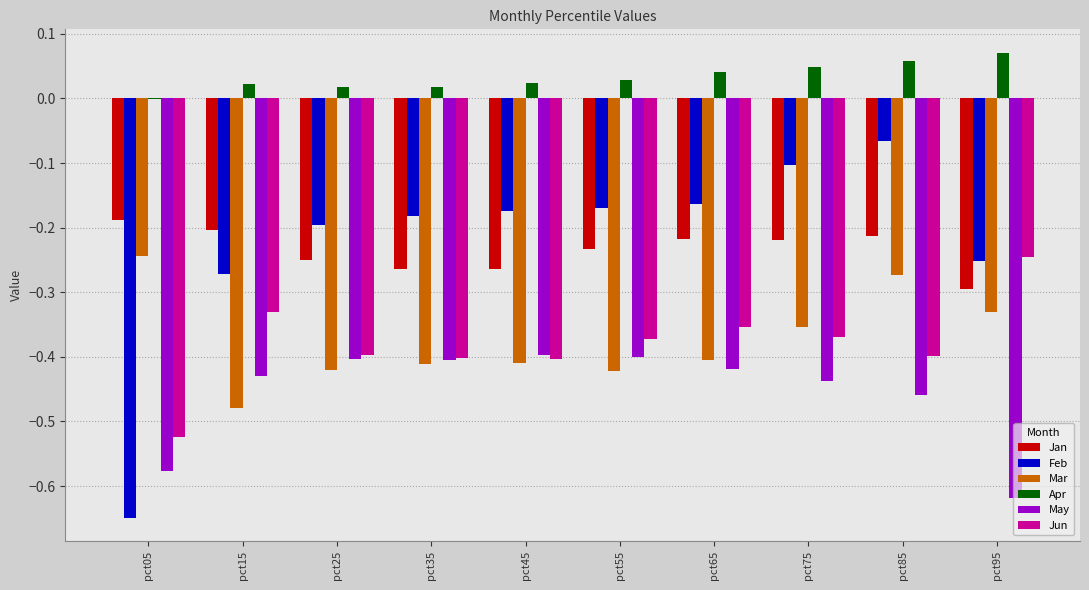

What are all the series names shown in the legend?

Jan, Feb, Mar, Apr, May, Jun